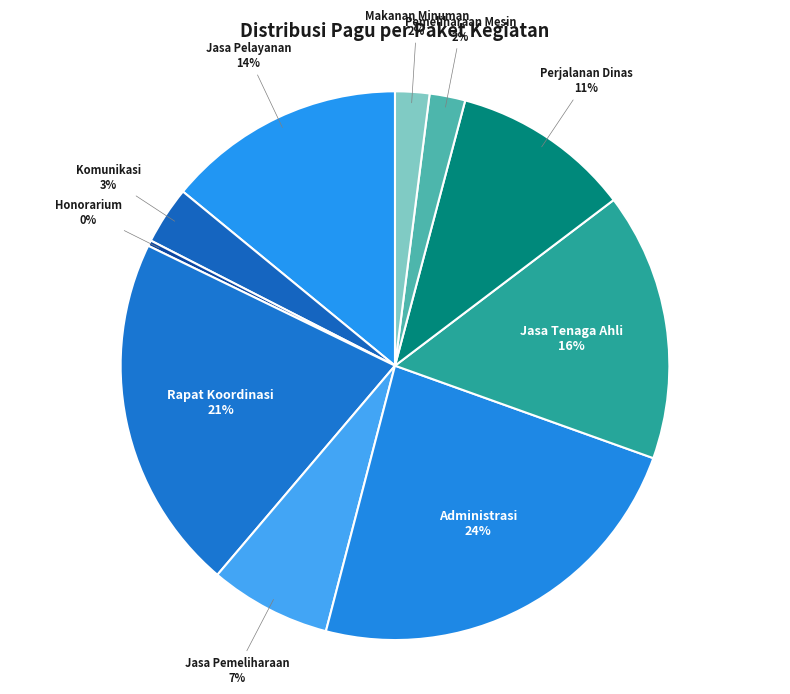

Which category has the smallest portion of the pie?

DINAS PEKERJAAN UMUM DAN PENATAAN RUANG (Honorarium)